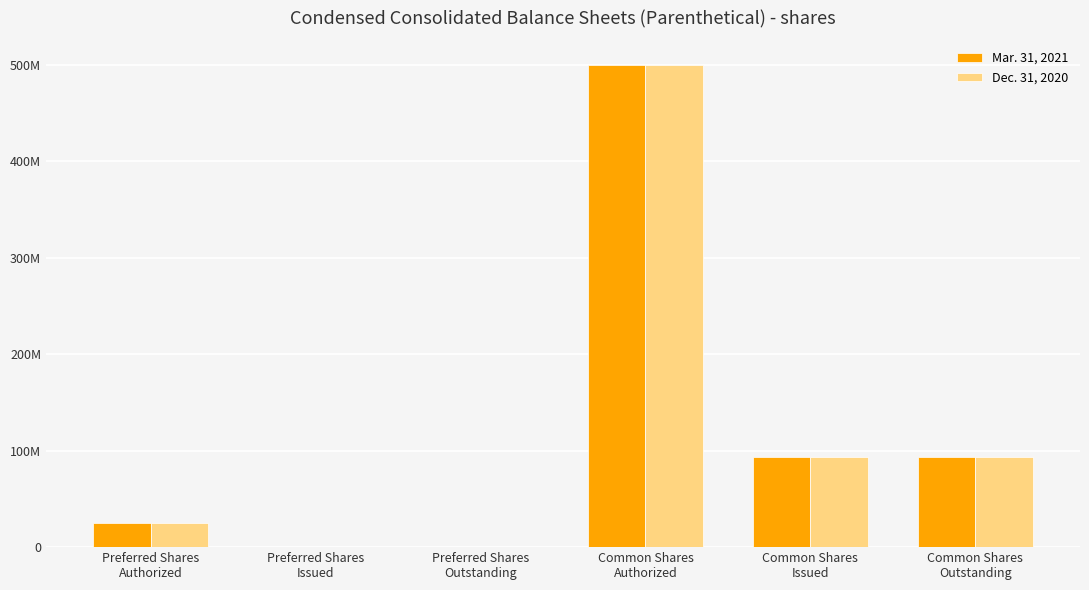

The Mar. 31, 2021 series shows 0 at Preferred Shares
Outstanding. True or false?

True